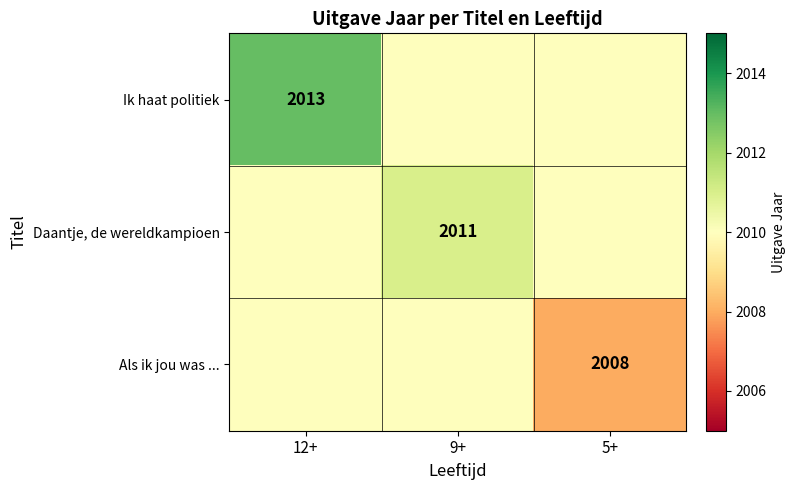

At how many categories does at least one series exceed 2012?

1